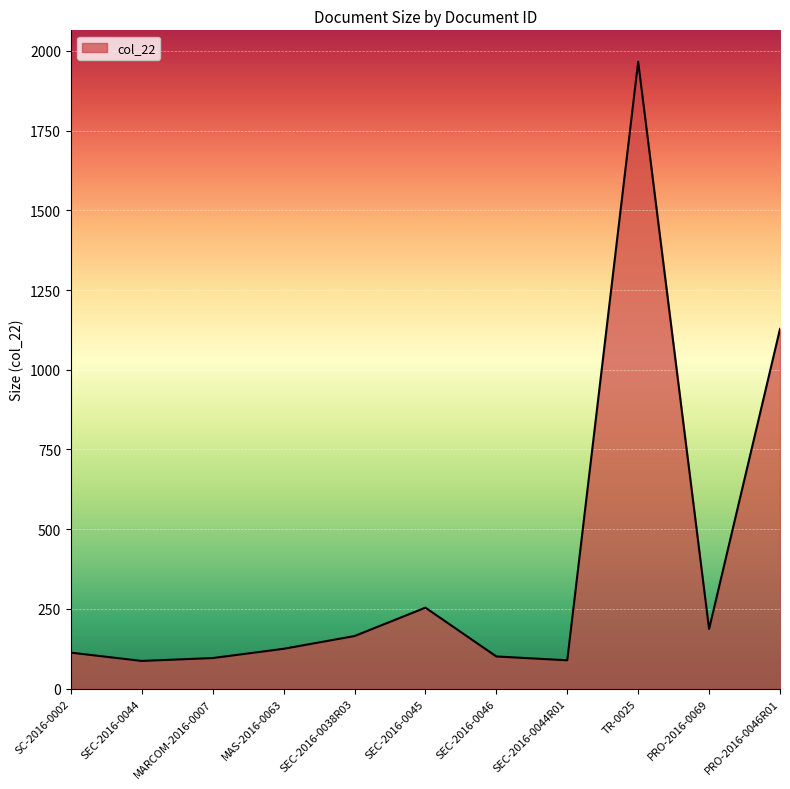

The chart shows a value of 247 at SEC-2016-0038R03. True or false?

False